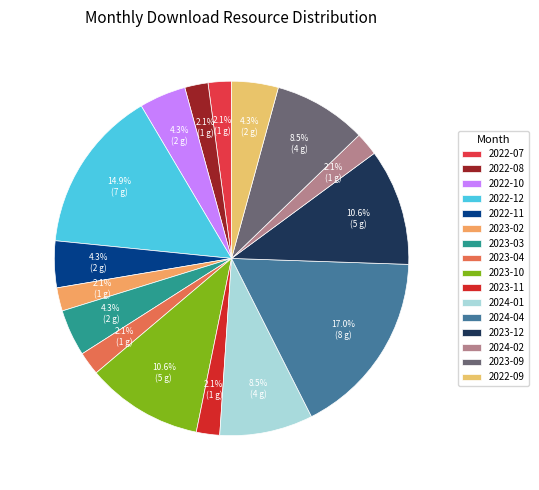

How many segments does this pie chart have?

16